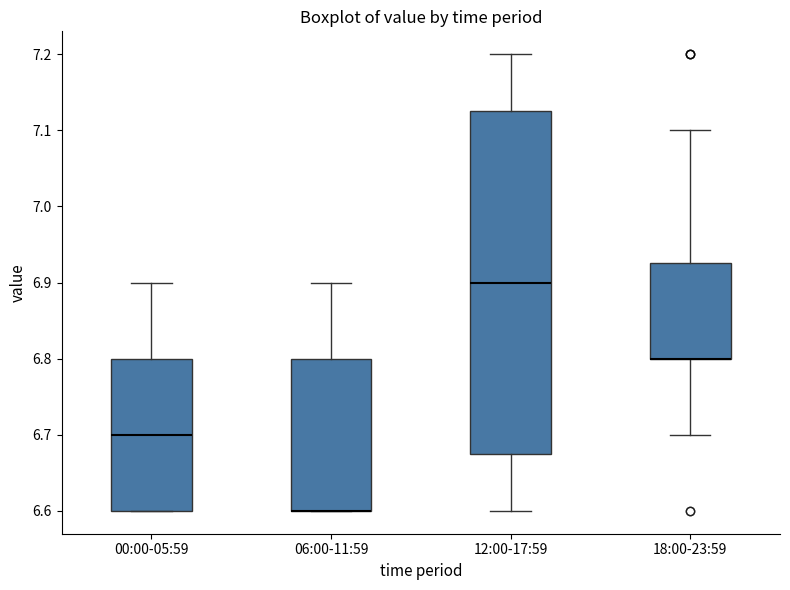

Where does the upper whisker of the box for 06:00-11:59 end on the y-axis? The values are not printed on the chart, so give them approximately, as read against the axis.

6.90